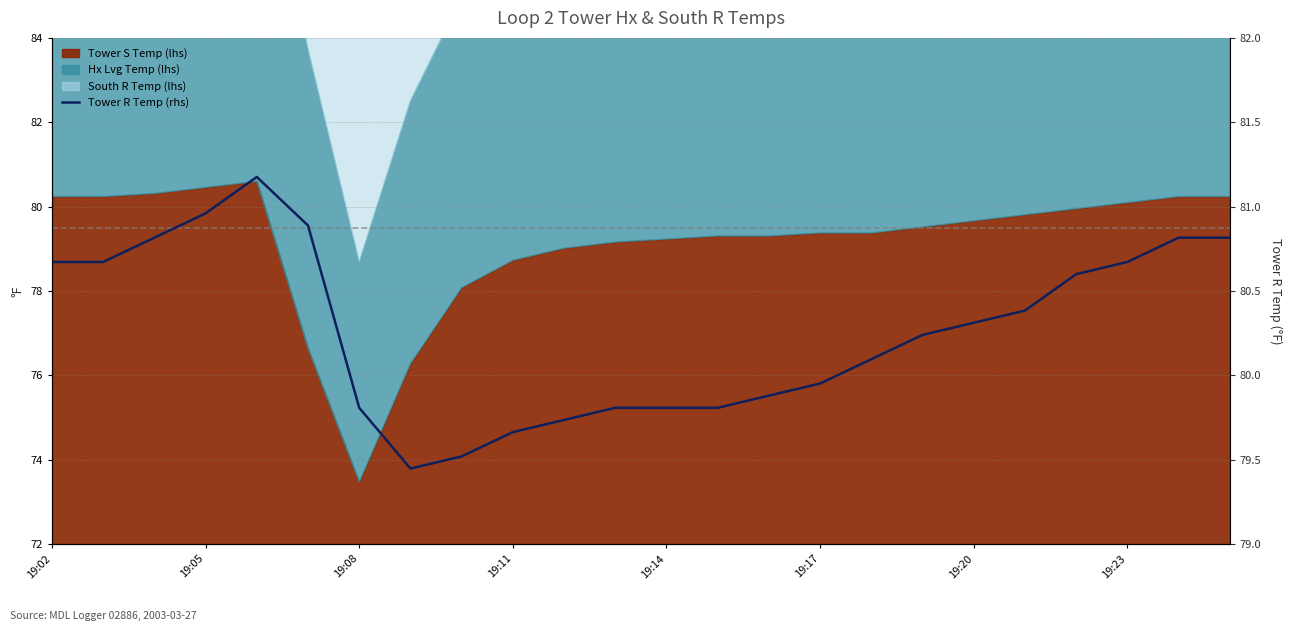

The chart shows a value of 80.8 at 23. True or false?

True